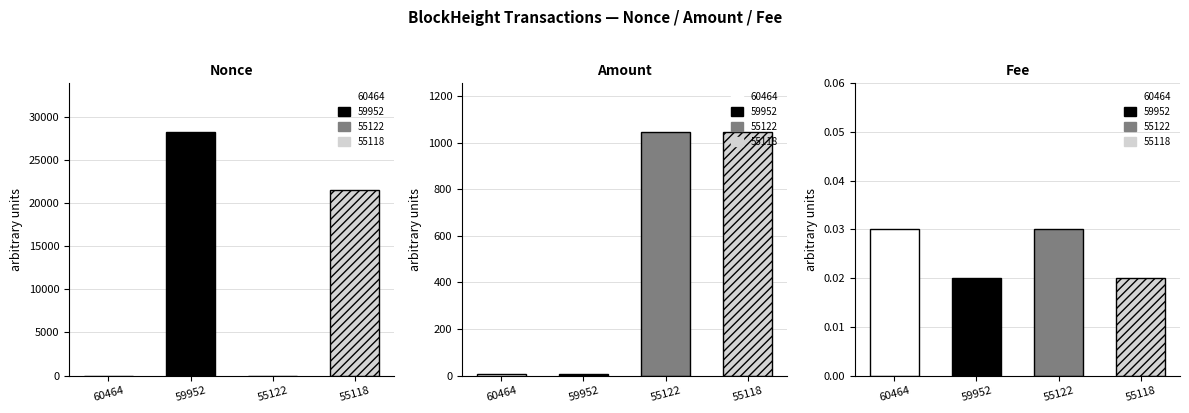

What is the total value across all series at 55122?

1045.4